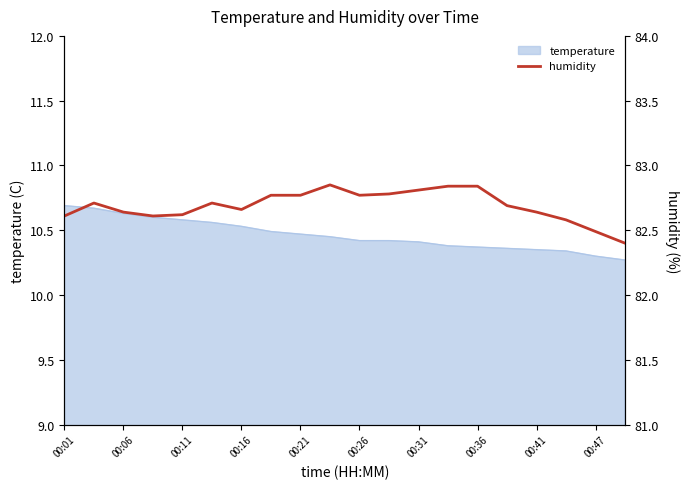

Reading right to left, extract all data points from this chart.

82.4	82.5	82.6	82.6	82.7	82.8	82.8	82.8	82.8	82.8	82.8	82.8	82.8	82.7	82.7	82.6	82.6	82.6	82.7	82.6